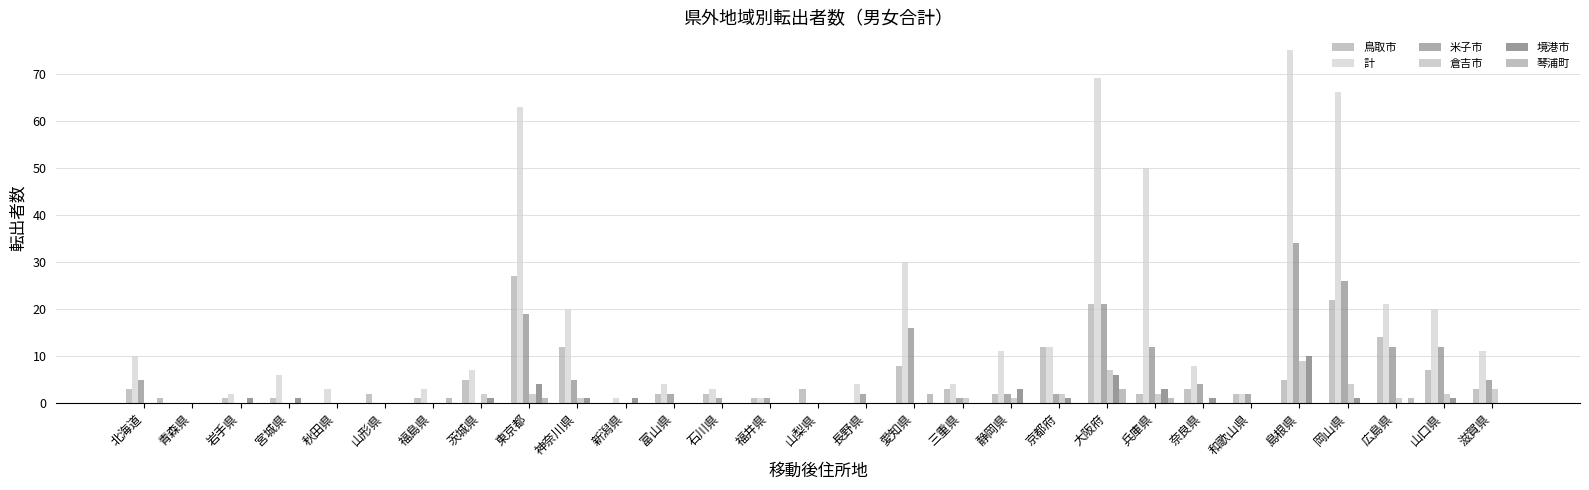

What are all the series names shown in the legend?

鳥取市, 計, 米子市, 倉吉市, 境港市, 琴浦町